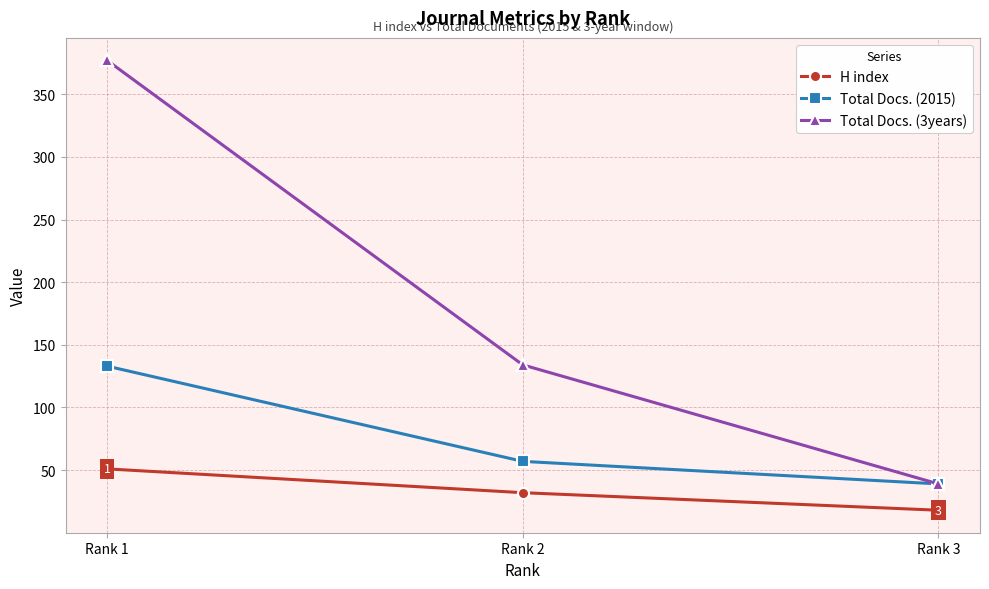

What is the sum of all Total Docs. (3years) values?

550